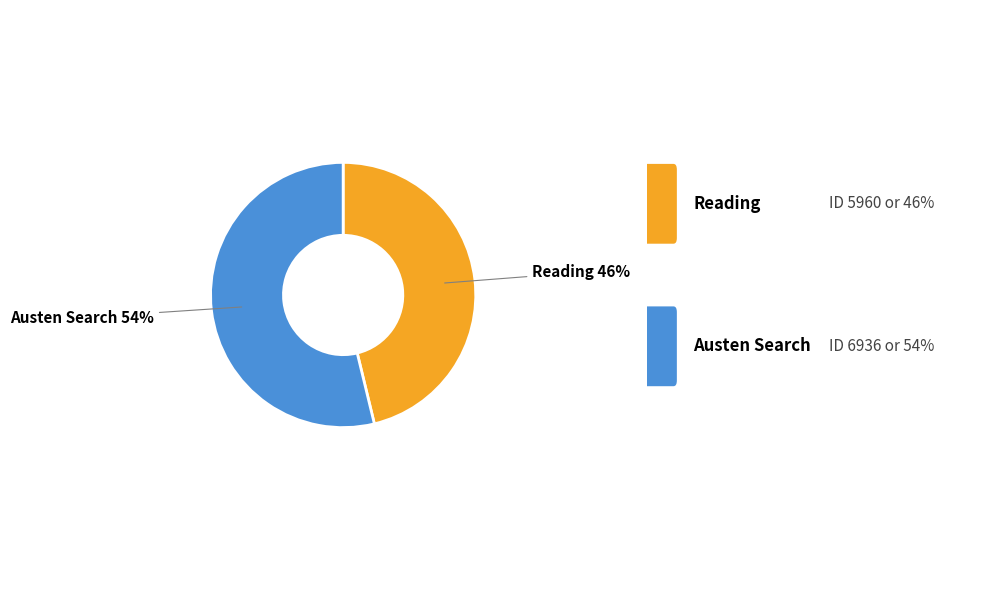

To the nearest percent, what is the difference between the largest and smallest slice percentages?

8%